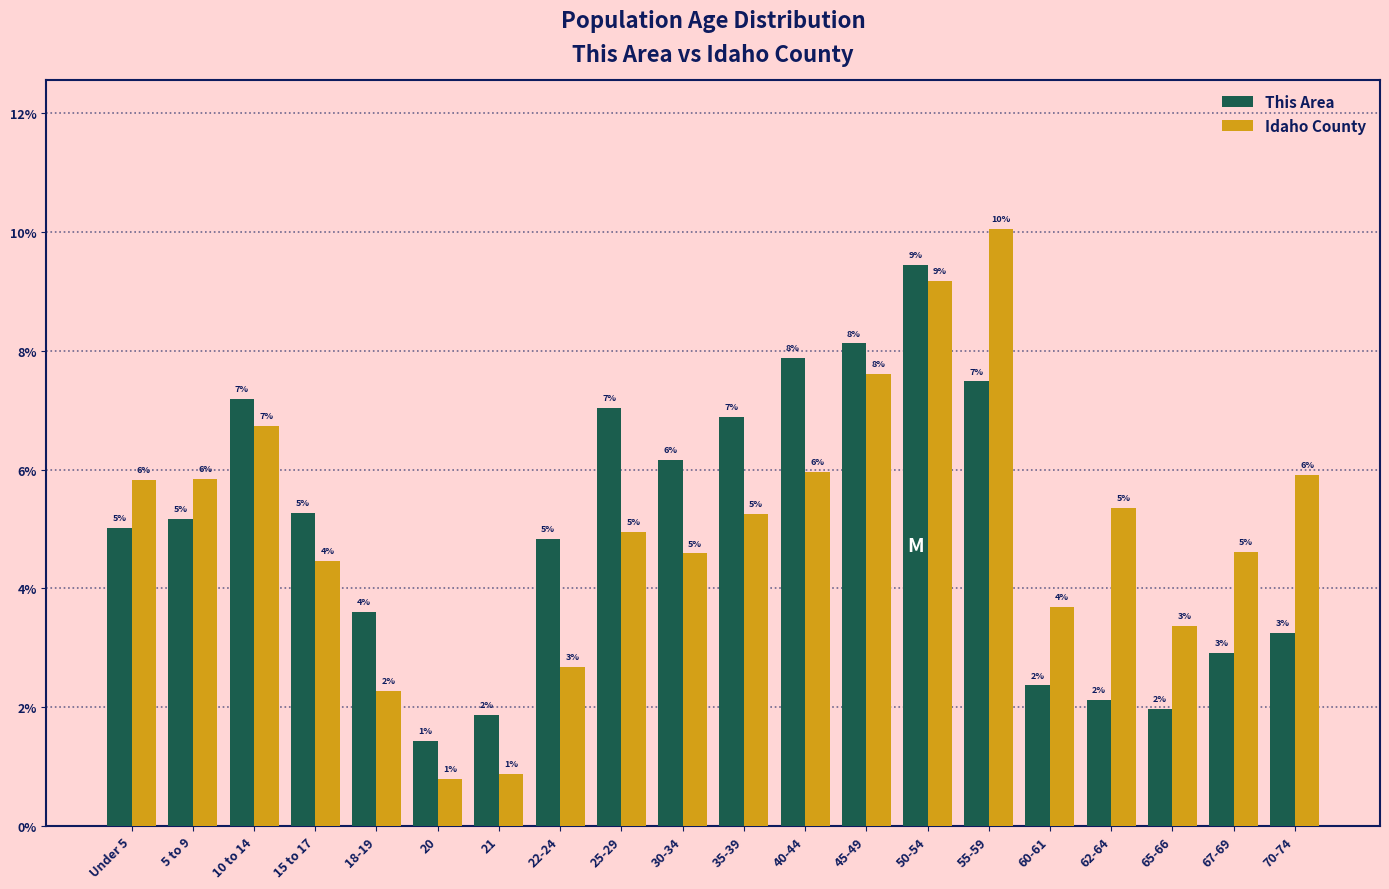

Rank the series by their maximum value, from lowest to highest.

This Area, Idaho County